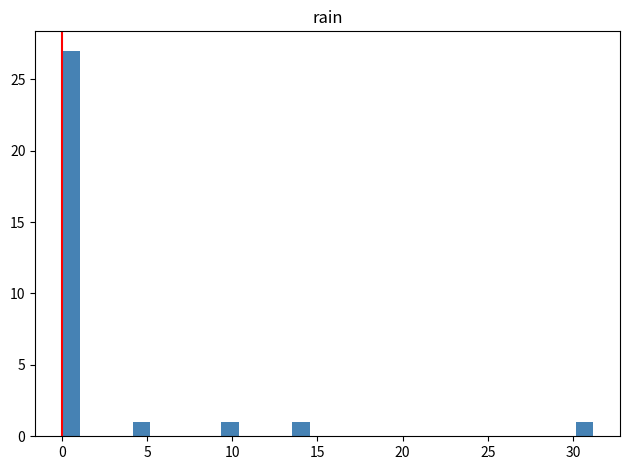

Around what value on the x-axis is the tallest bar? Give the approximate position of its centre, as read against the axis.

0.5